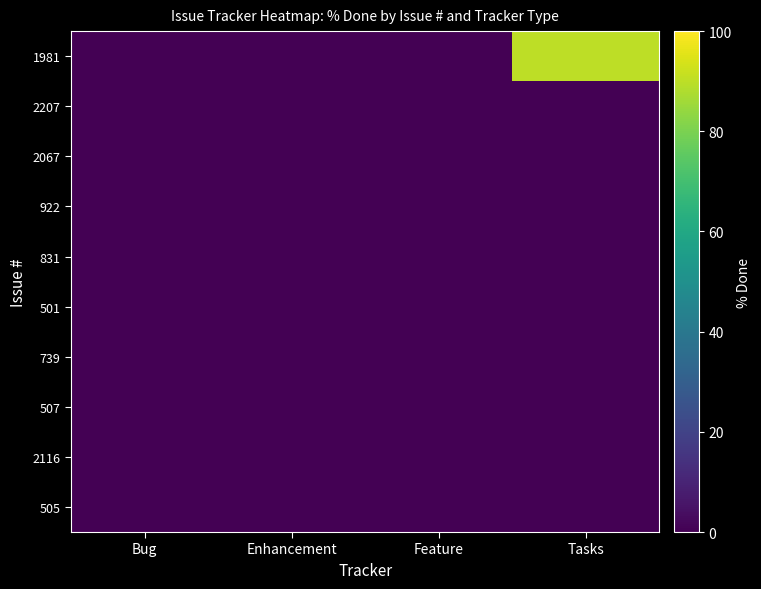

Which has a higher value, Bug or Feature?

Bug